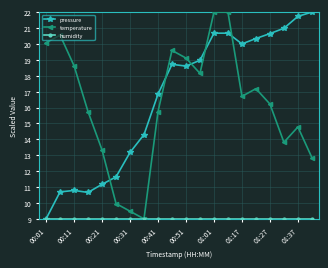

What is the greatest value displayed?

22.0